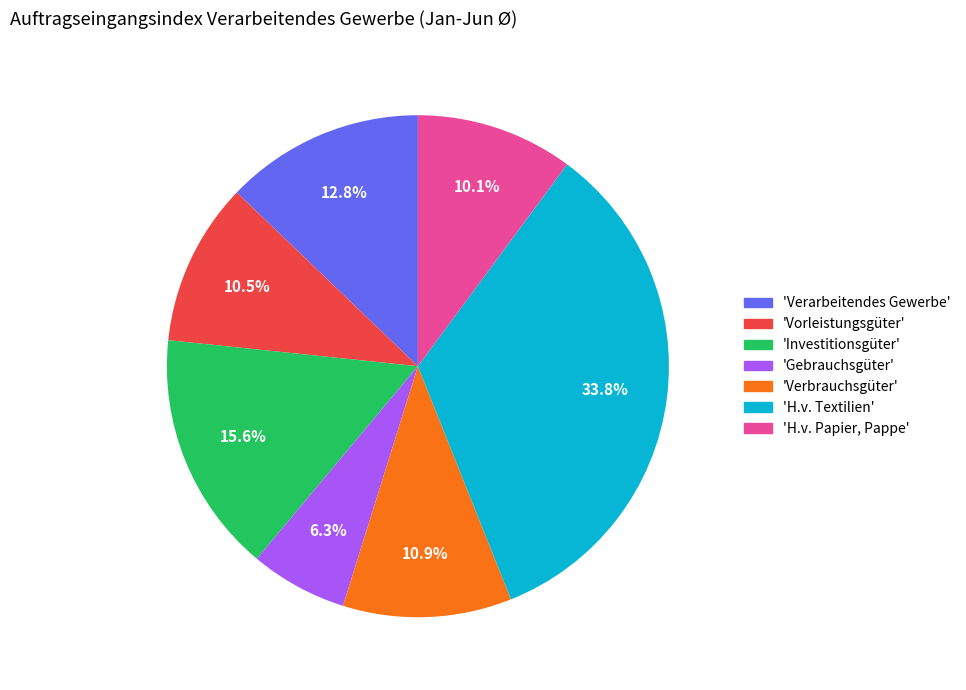

To the nearest percent, what is the average slice percentage?

14%